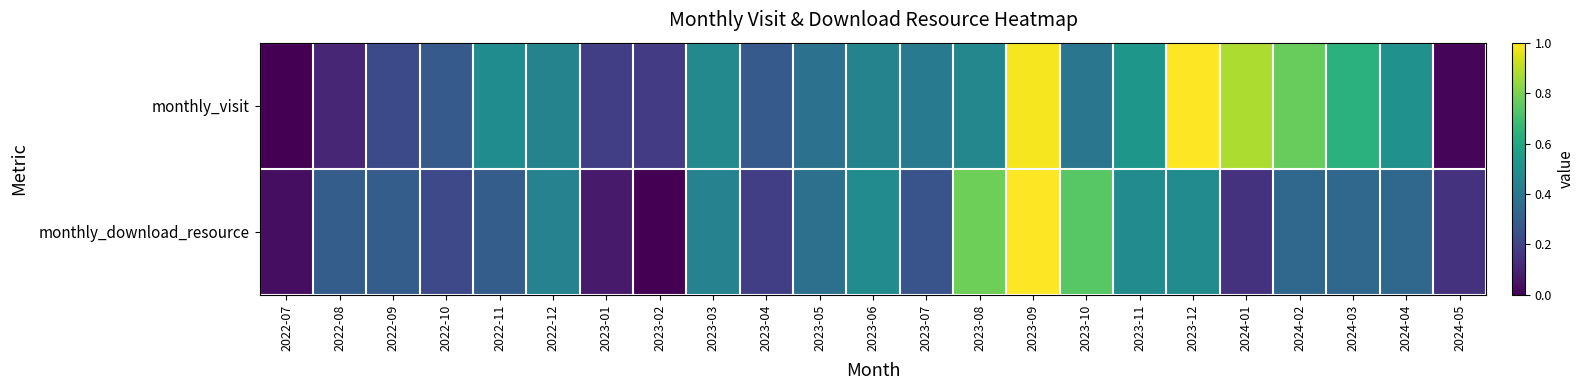

Reading left to right, transcribe all the data shown in this chart.

monthly_visit: 2022-07=0.0	2022-08=0.1	2022-09=0.2	2022-10=0.3	2022-11=0.5	2022-12=0.4	2023-01=0.2	2023-02=0.2	2023-03=0.5	2023-04=0.3	2023-05=0.4	2023-06=0.4	2023-07=0.4	2023-08=0.5	2023-09=1.0	2023-10=0.4	2023-11=0.5	2023-12=1.0	2024-01=0.9	2024-02=0.8	2024-03=0.6	2024-04=0.5	2024-05=0.0
monthly_download_resource: 2022-07=0.0	2022-08=0.3	2022-09=0.3	2022-10=0.2	2022-11=0.3	2022-12=0.4	2023-01=0.1	2023-02=0.0	2023-03=0.4	2023-04=0.2	2023-05=0.4	2023-06=0.5	2023-07=0.3	2023-08=0.8	2023-09=1.0	2023-10=0.7	2023-11=0.5	2023-12=0.5	2024-01=0.1	2024-02=0.3	2024-03=0.3	2024-04=0.3	2024-05=0.1